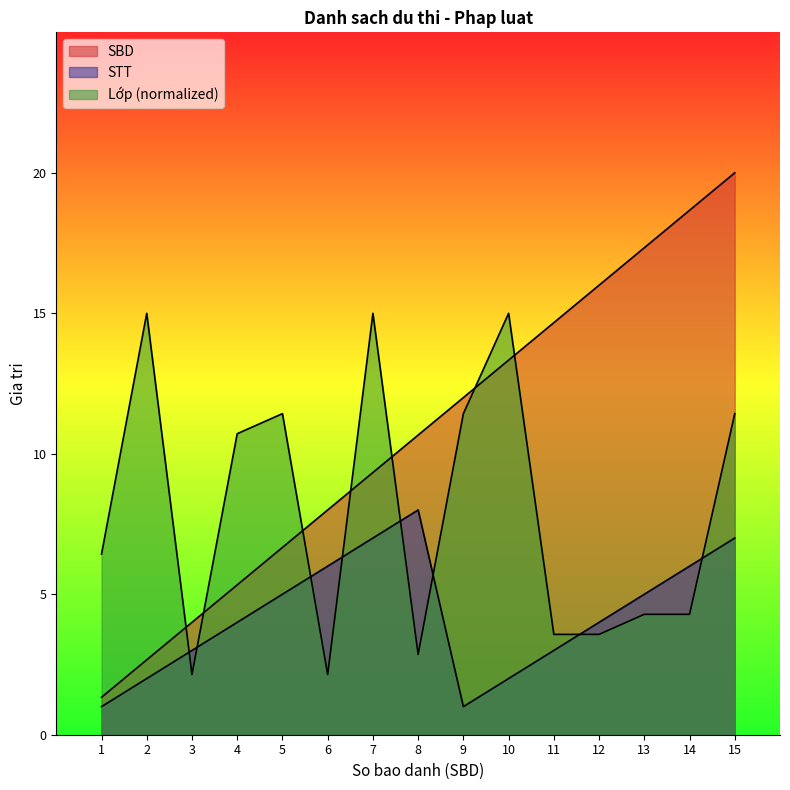

What is the value of the SBD point at the 6th from the left?

8.0